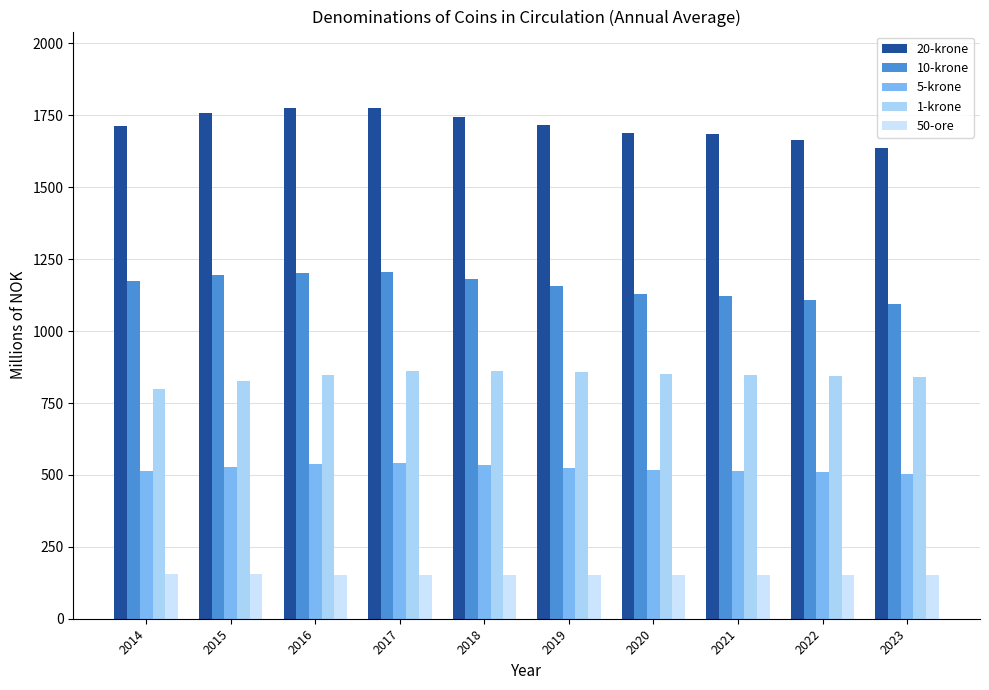

Which series has the largest total across all categories?

20-krone